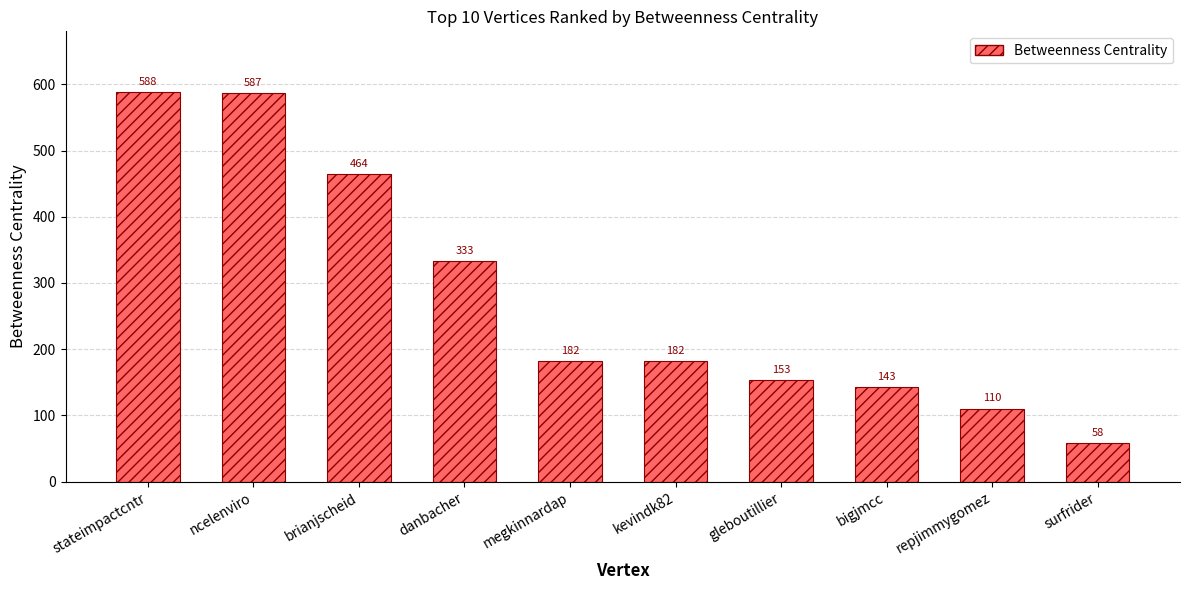

What is the value of the 5th bar from the left?

182